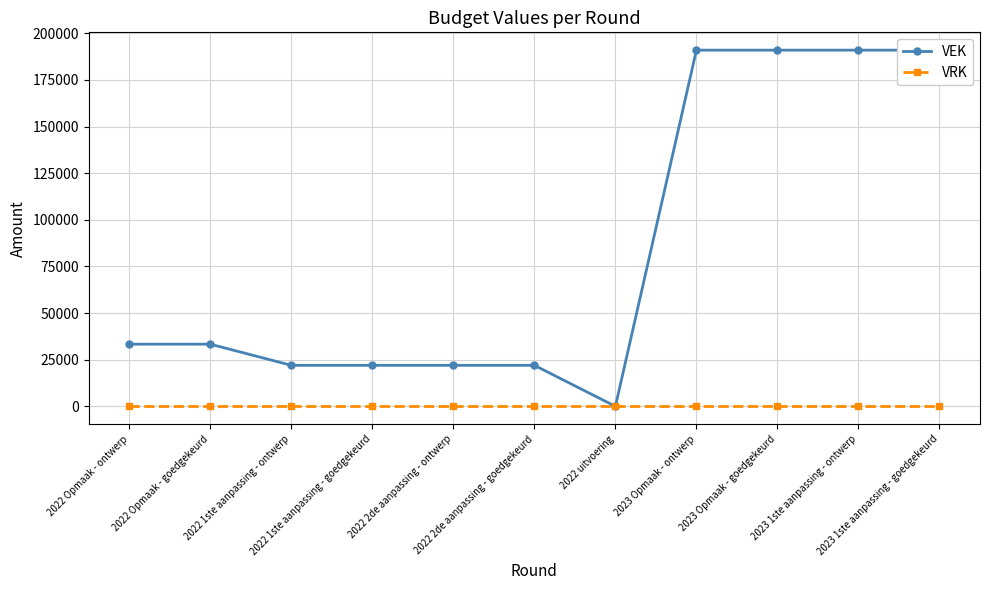

The value of VEK at 2023 Opmaak - ontwerp is 94603. True or false?

False